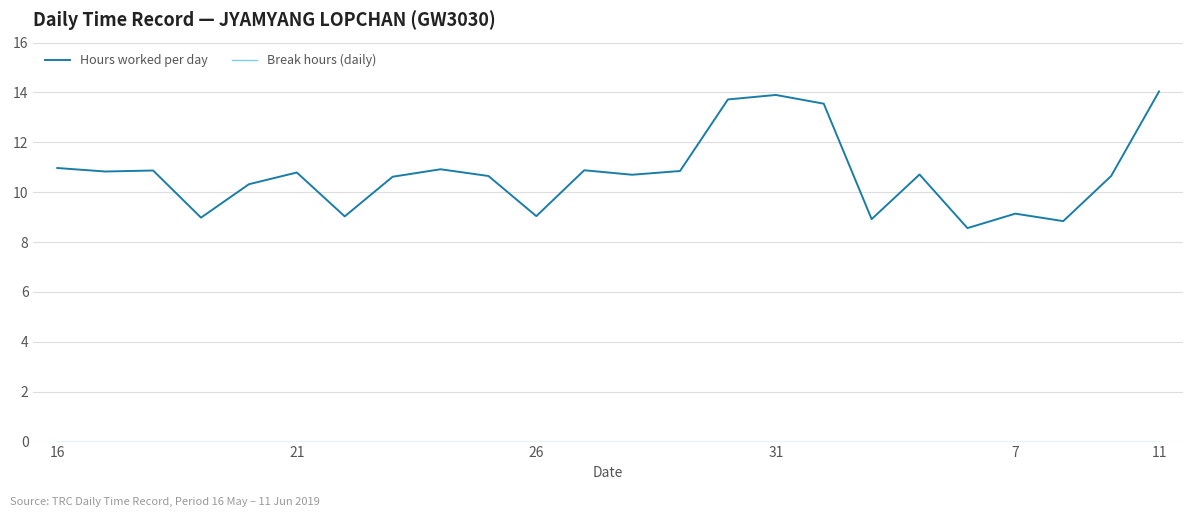

Which series has the widest spread of values?

Hours worked per day